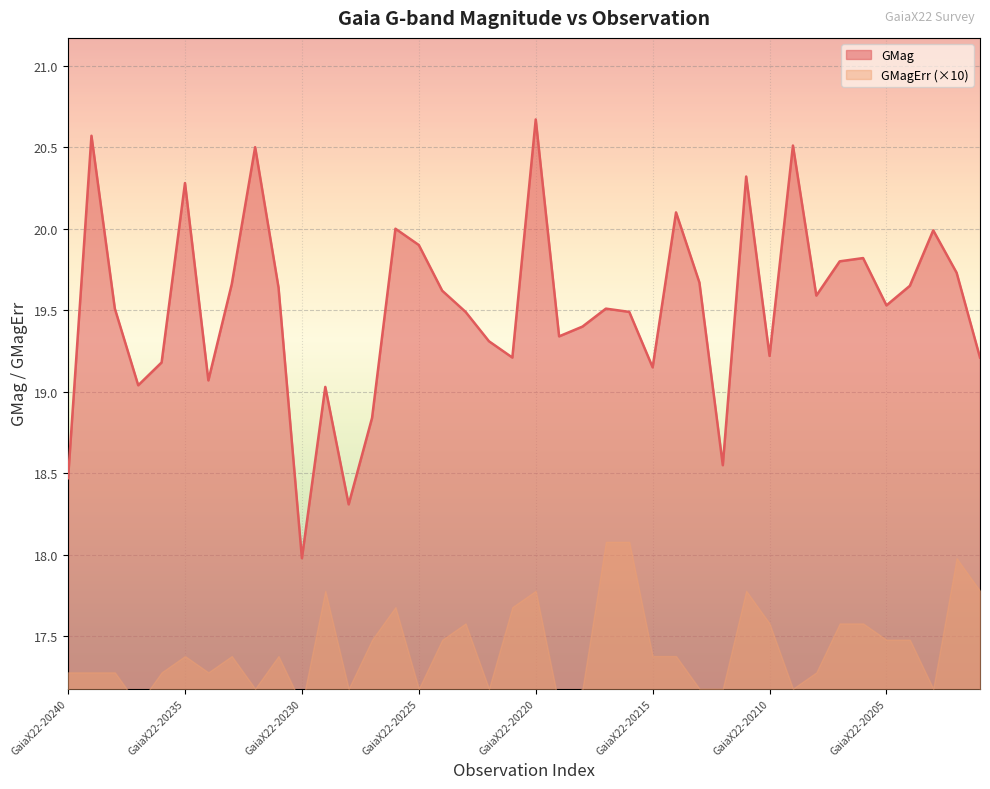

How many interior local peaks (higher than both neighbors) does the data have?

12